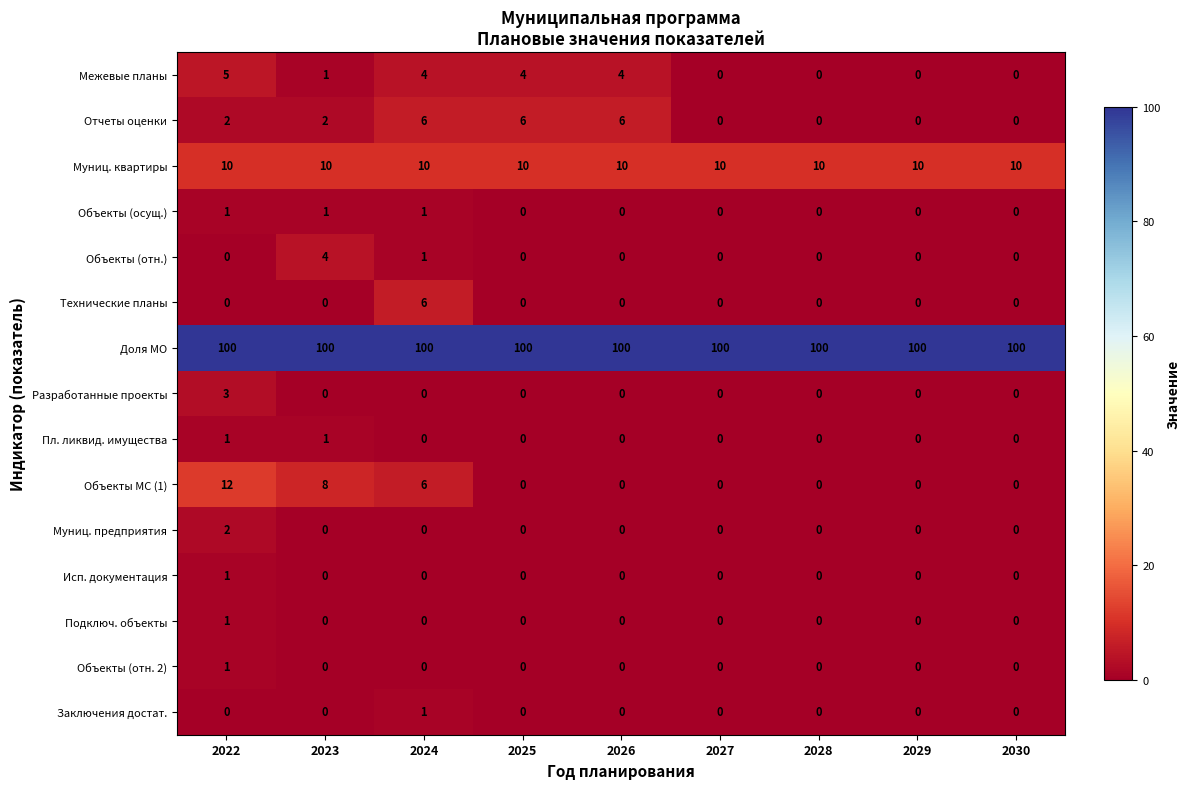

The value of Муниц. предприятия at 2029 is 1. True or false?

False